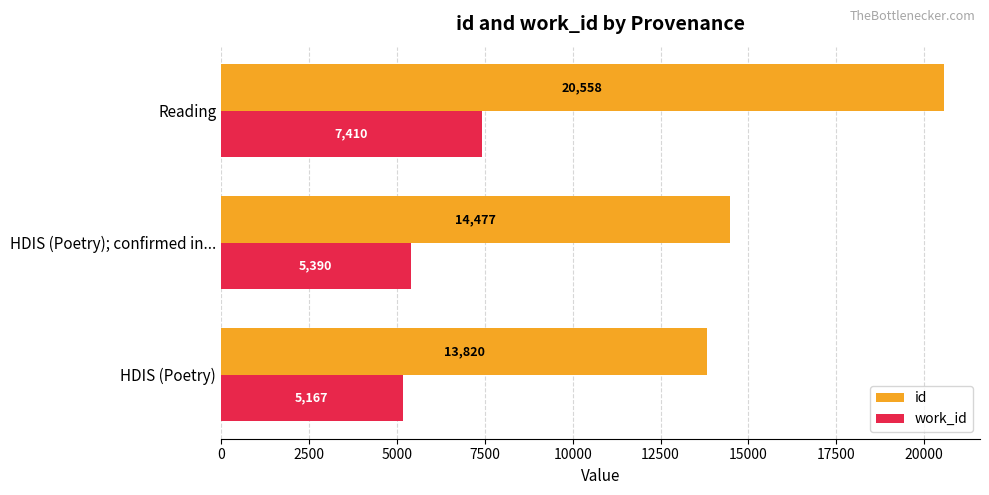

Which series changed the most between HDIS (Poetry) and HDIS (Poetry); confirmed in...?

id